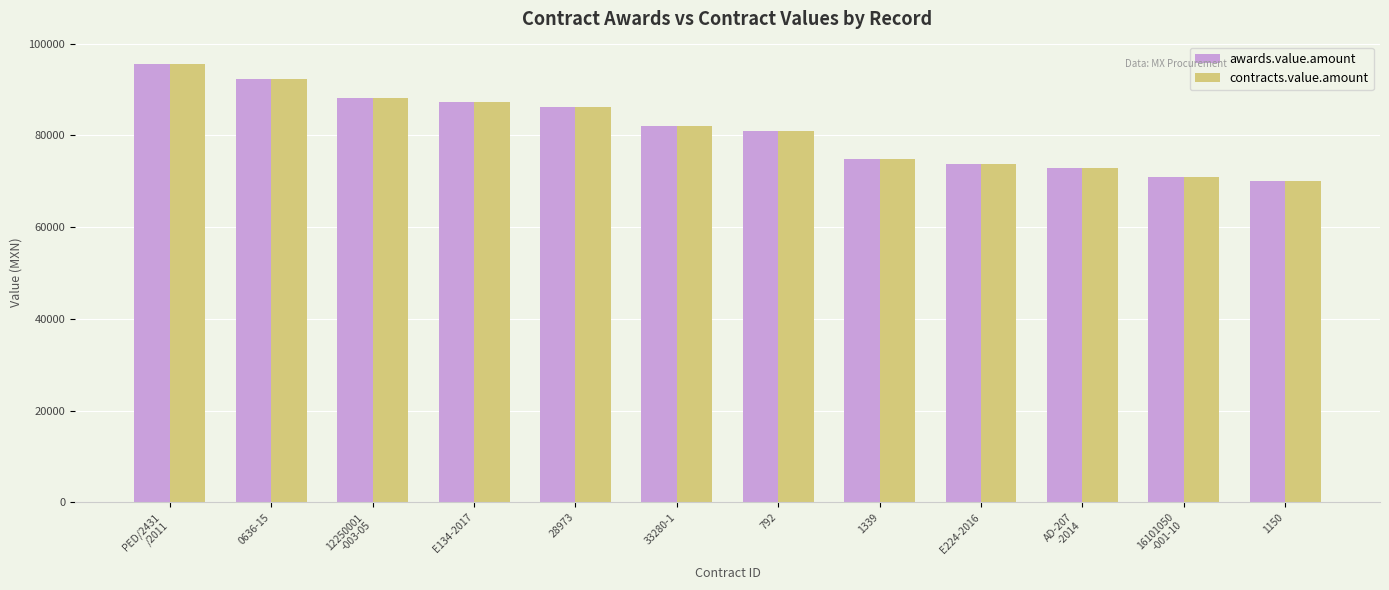

What is the difference between the maximum and second lowest values in the contracts.value.amount series?

24783.3